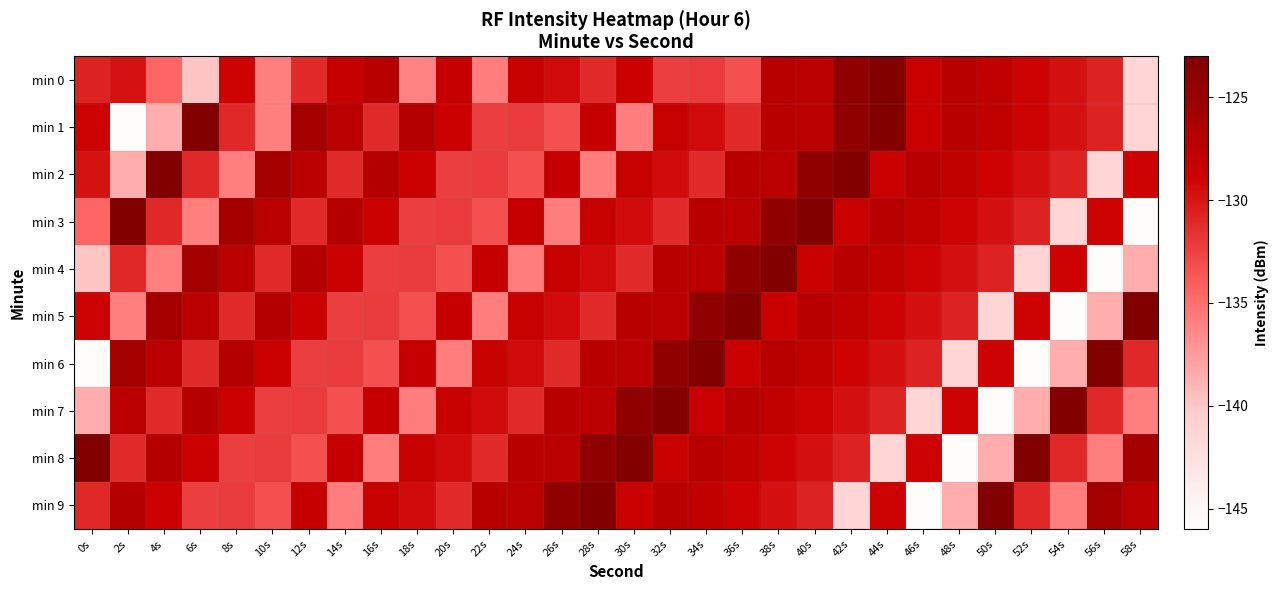

How many distinct data groups are displayed?

10